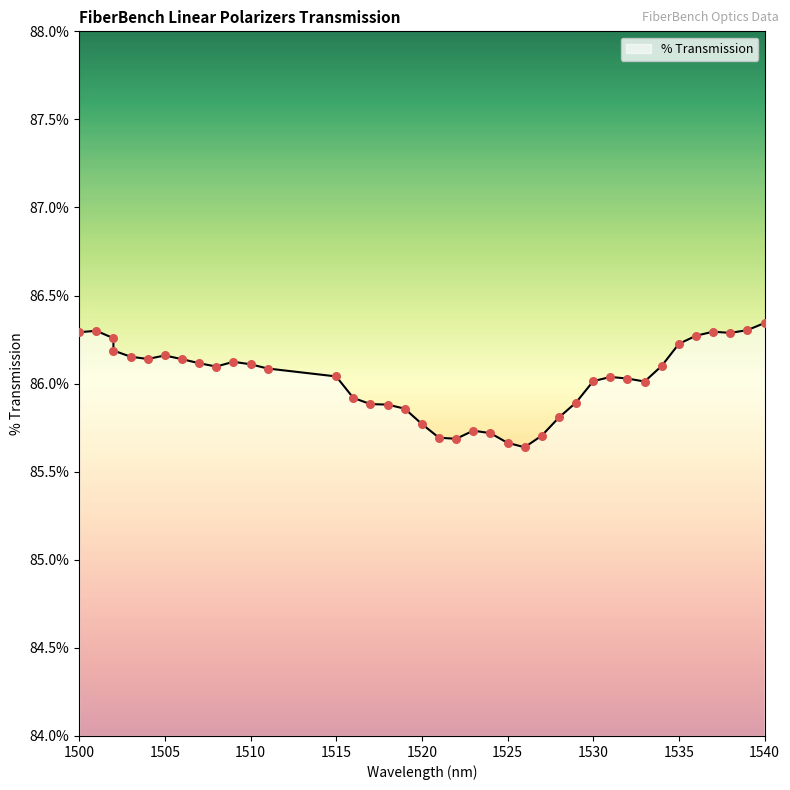

Which has a higher value, 1502 or 1504?

1502